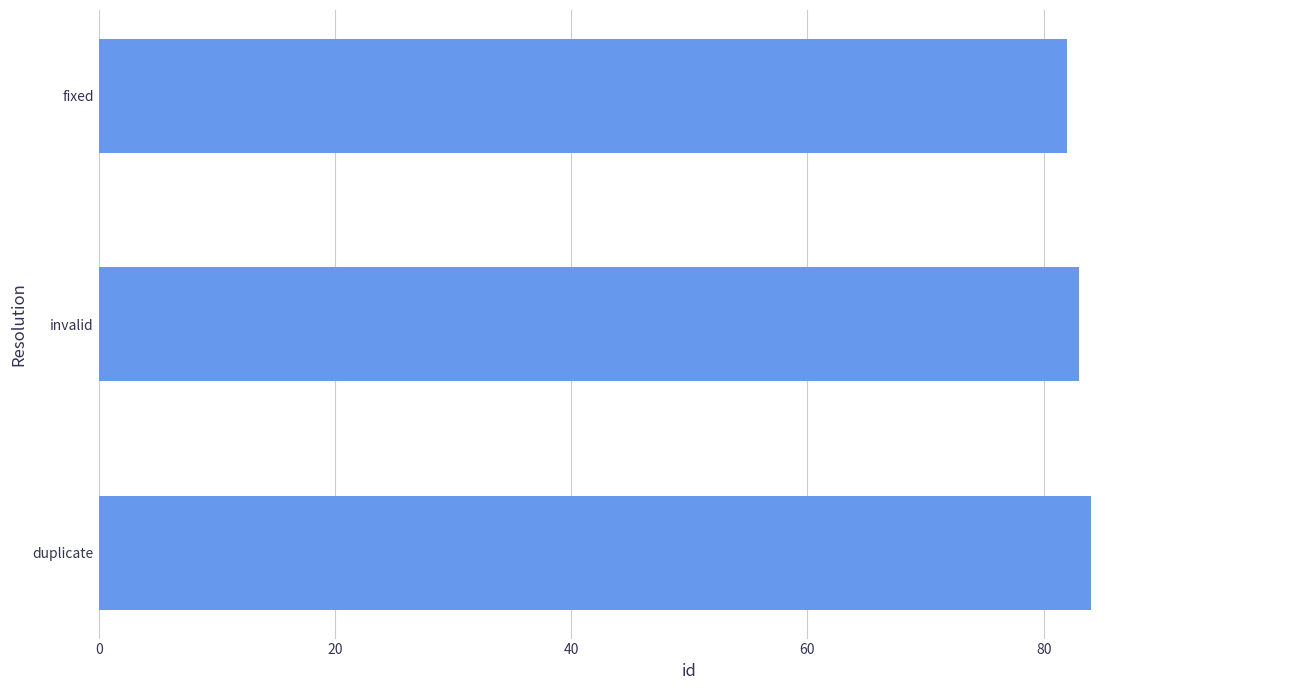

Read the value at fixed.

82